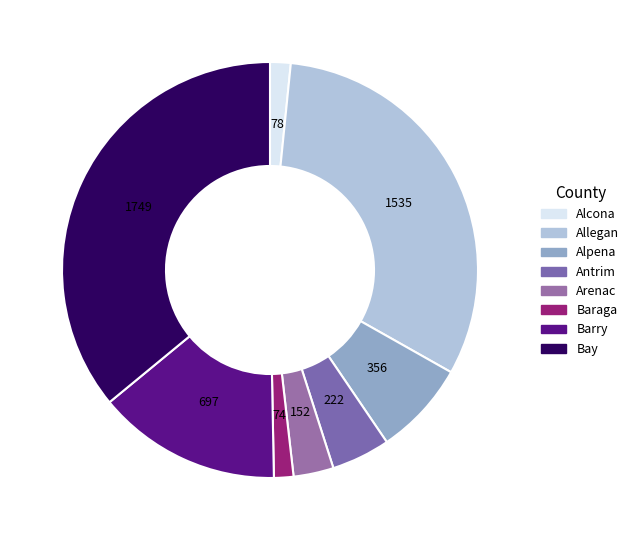

To the nearest percent, what is the combined percentage of Barry and Arenac?

17%